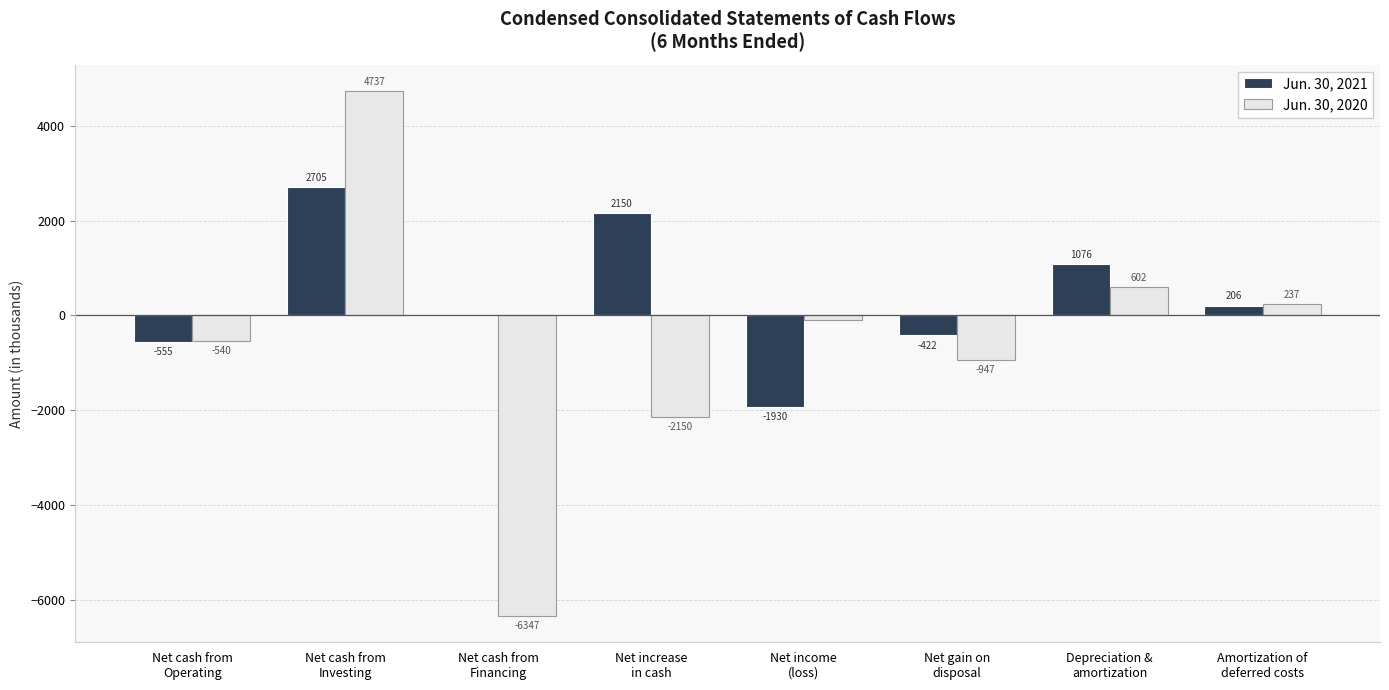

How many series are shown in this chart?

2